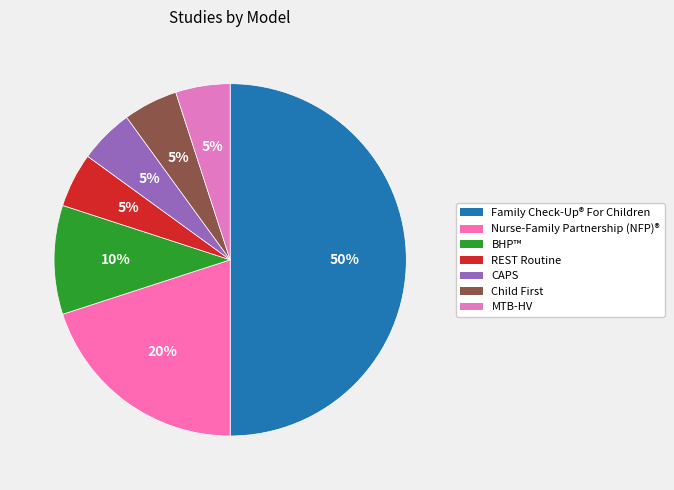

Which slice is the largest?

Family Check-Up® For Children